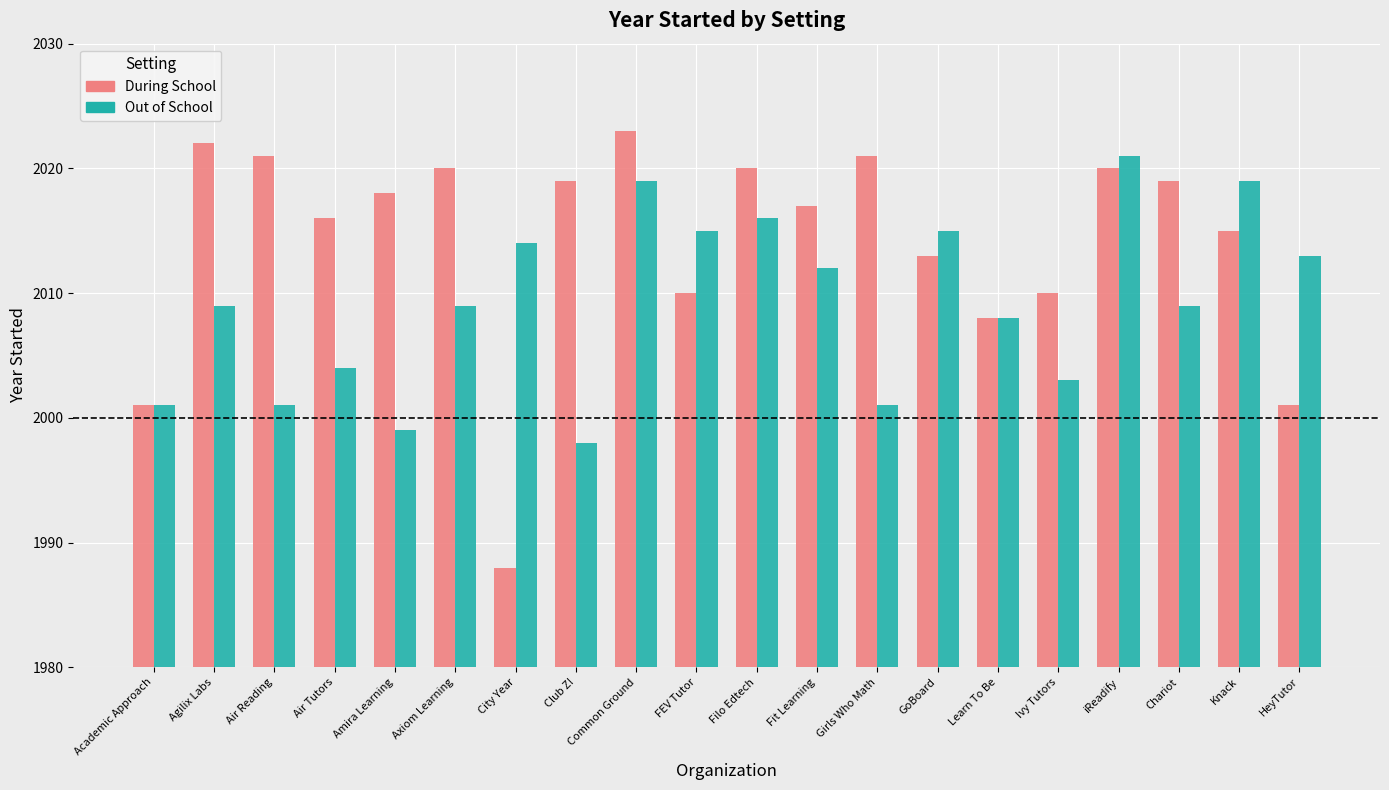

Reading right to left, transcribe all the data shown in this chart.

During School: HeyTutor=2001	Knack=2015	Chariot=2019	iReadify=2020	Ivy Tutors=2010	Learn To Be=2008	GoBoard=2013	Girls Who Math=2021	Fit Learning=2017	Filo Edtech=2020	FEV Tutor=2010	Common Ground=2023	Club Z!=2019	City Year=1988	Axiom Learning=2020	Amira Learning=2018	Air Tutors=2016	Air Reading=2021	Agilix Labs=2022	Academic Approach=2001
Out of School: HeyTutor=2013	Knack=2019	Chariot=2009	iReadify=2021	Ivy Tutors=2003	Learn To Be=2008	GoBoard=2015	Girls Who Math=2001	Fit Learning=2012	Filo Edtech=2016	FEV Tutor=2015	Common Ground=2019	Club Z!=1998	City Year=2014	Axiom Learning=2009	Amira Learning=1999	Air Tutors=2004	Air Reading=2001	Agilix Labs=2009	Academic Approach=2001